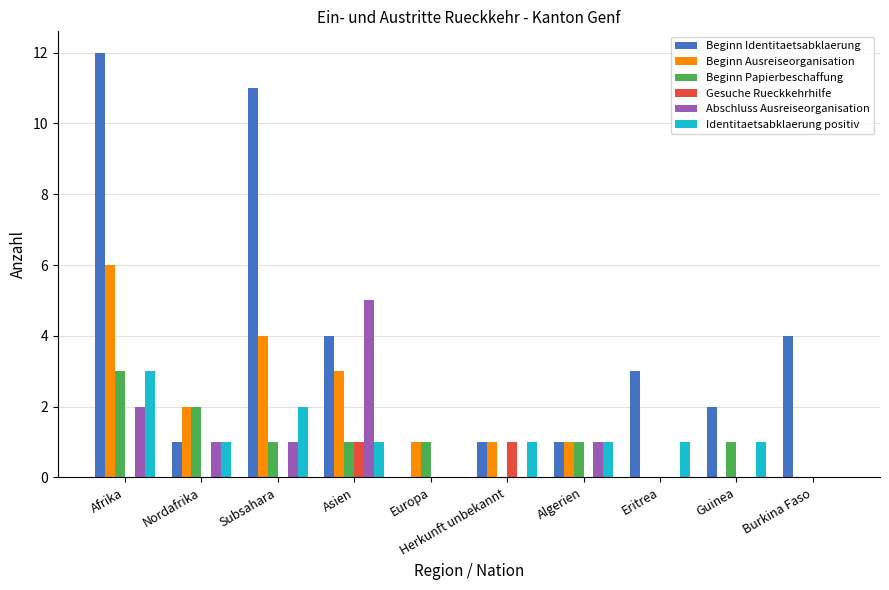

Reading left to right, what are all the values shown in this chart?

Beginn Identitaetsabklaerung: Afrika=12	Nordafrika=1	Subsahara=11	Asien=4	Europa=0	Herkunft unbekannt=1	Algerien=1	Eritrea=3	Guinea=2	Burkina Faso=4
Beginn Ausreiseorganisation: Afrika=6	Nordafrika=2	Subsahara=4	Asien=3	Europa=1	Herkunft unbekannt=1	Algerien=1	Eritrea=0	Guinea=0	Burkina Faso=0
Beginn Papierbeschaffung: Afrika=3	Nordafrika=2	Subsahara=1	Asien=1	Europa=1	Herkunft unbekannt=0	Algerien=1	Eritrea=0	Guinea=1	Burkina Faso=0
Gesuche Rueckkehrhilfe: Afrika=0	Nordafrika=0	Subsahara=0	Asien=1	Europa=0	Herkunft unbekannt=1	Algerien=0	Eritrea=0	Guinea=0	Burkina Faso=0
Abschluss Ausreiseorganisation: Afrika=2	Nordafrika=1	Subsahara=1	Asien=5	Europa=0	Herkunft unbekannt=0	Algerien=1	Eritrea=0	Guinea=0	Burkina Faso=0
Identitaetsabklaerung positiv: Afrika=3	Nordafrika=1	Subsahara=2	Asien=1	Europa=0	Herkunft unbekannt=1	Algerien=1	Eritrea=1	Guinea=1	Burkina Faso=0